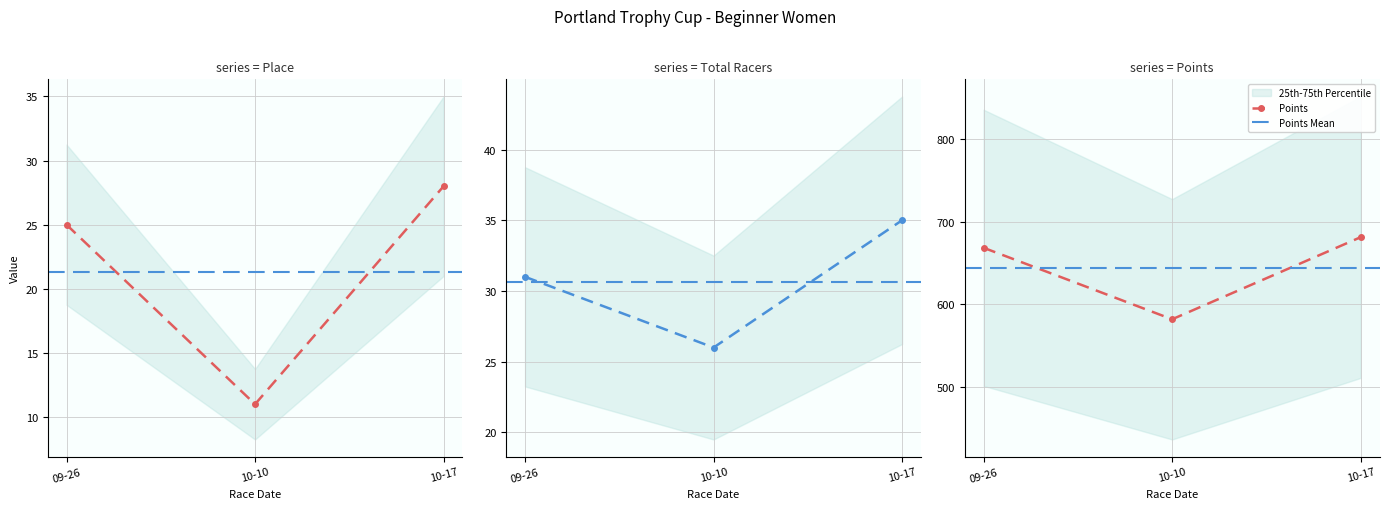

Reading right to left, extract all data points from this chart.

Place: 28.0	11.0	25.0
Total Racers: 35.0	26.0	31.0
Points: 681.4	582.0	668.6